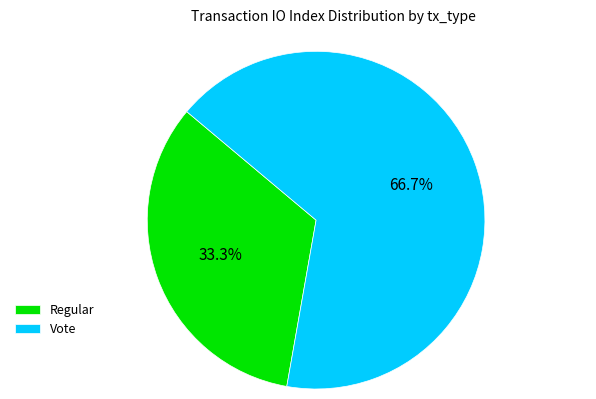

Approximately how many times larger is the value at Vote compared to Regular?

2.0